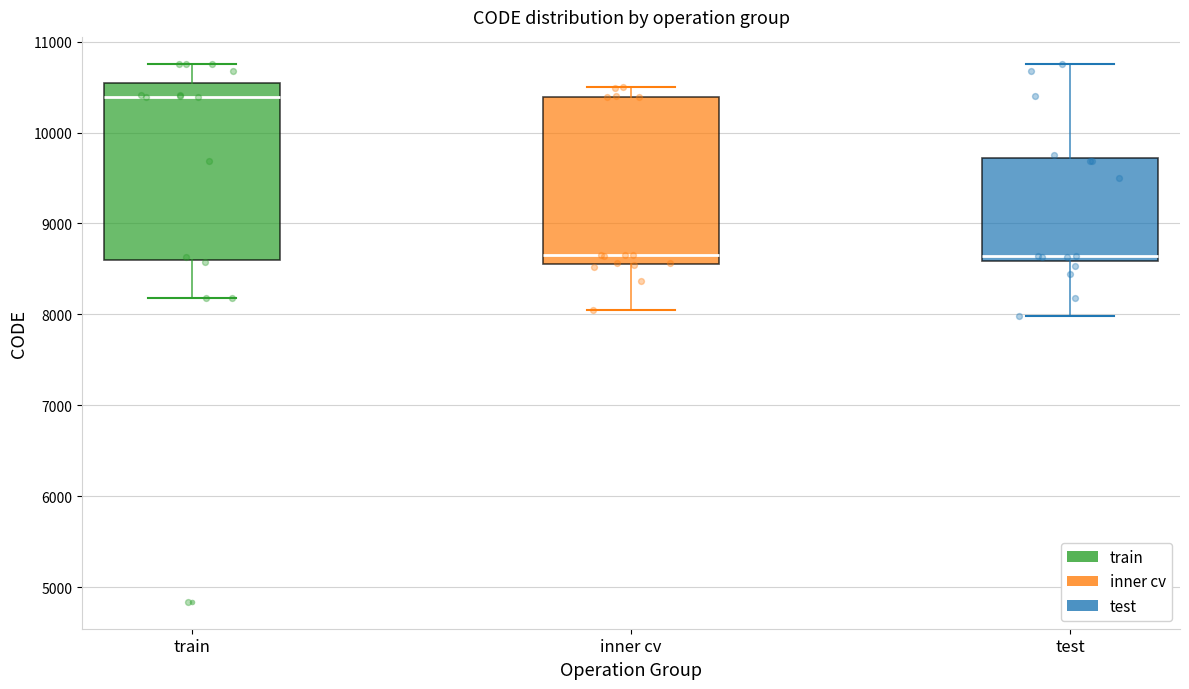

Comparing the boxes themselves (not the whiskers), which one is the tallest?

train